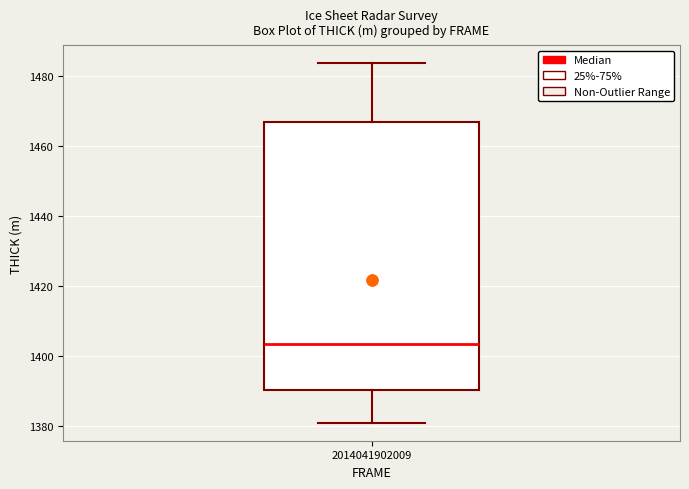

Read this box plot against the y-axis: the position of the median line, the range covered by the box, and the ends of both whiskers. The values are not printed on the chart, so give them approximately, as read against the axis.

median 1404, box 1390 to 1466, whiskers 1380 to 1484